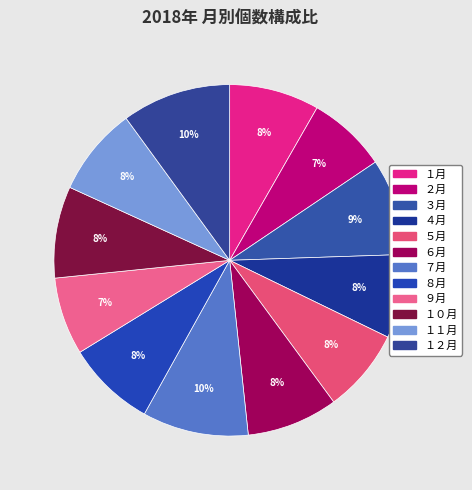

How many segments does this pie chart have?

12